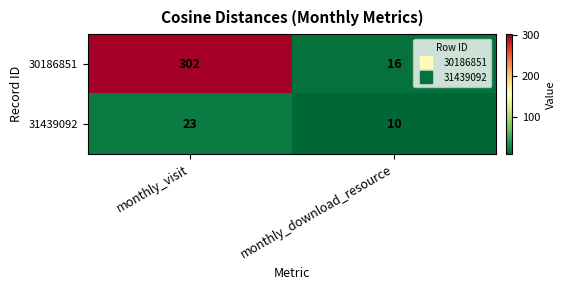

Reading left to right, extract all data points from this chart.

30186851: 302	16
31439092: 23	10